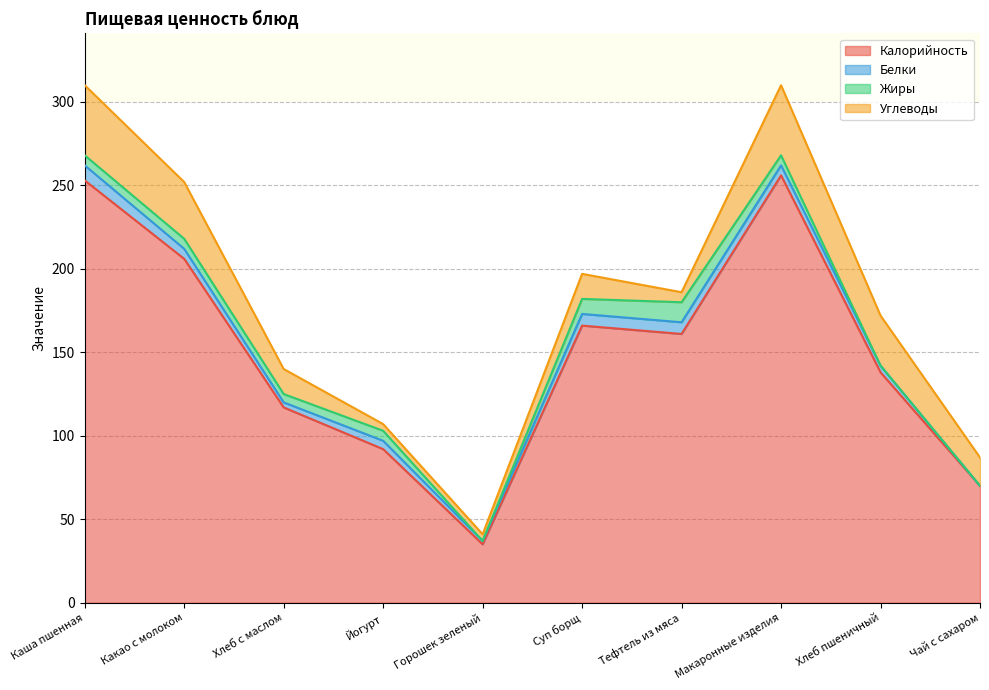

Reading left to right, what are all the values shown in this chart?

Калорийность: 253	206	117	92	35	166	161	256	138	70
Белки: 9	6	3	5	2	7	7	6	4	0
Жиры: 6	6	5	6	0	9	12	6	0	0
Углеводы: 42	34	15	4	4	15	6	42	30	17